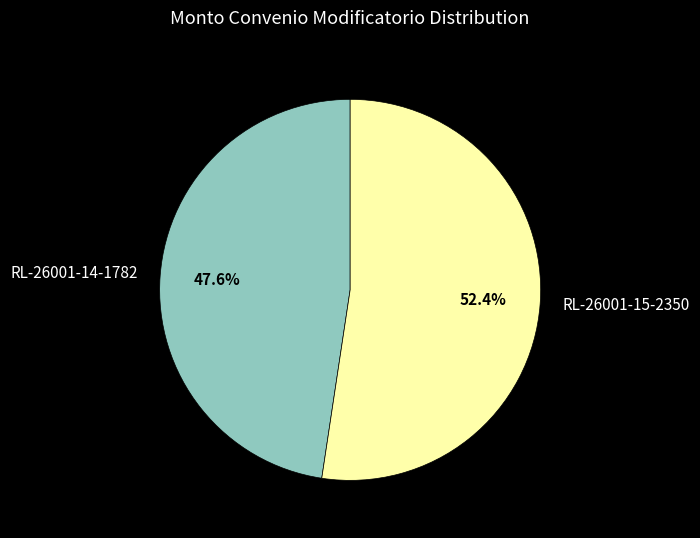

To the nearest percent, what is the combined percentage of RL-26001-14-1782 and RL-26001-15-2350?

100%